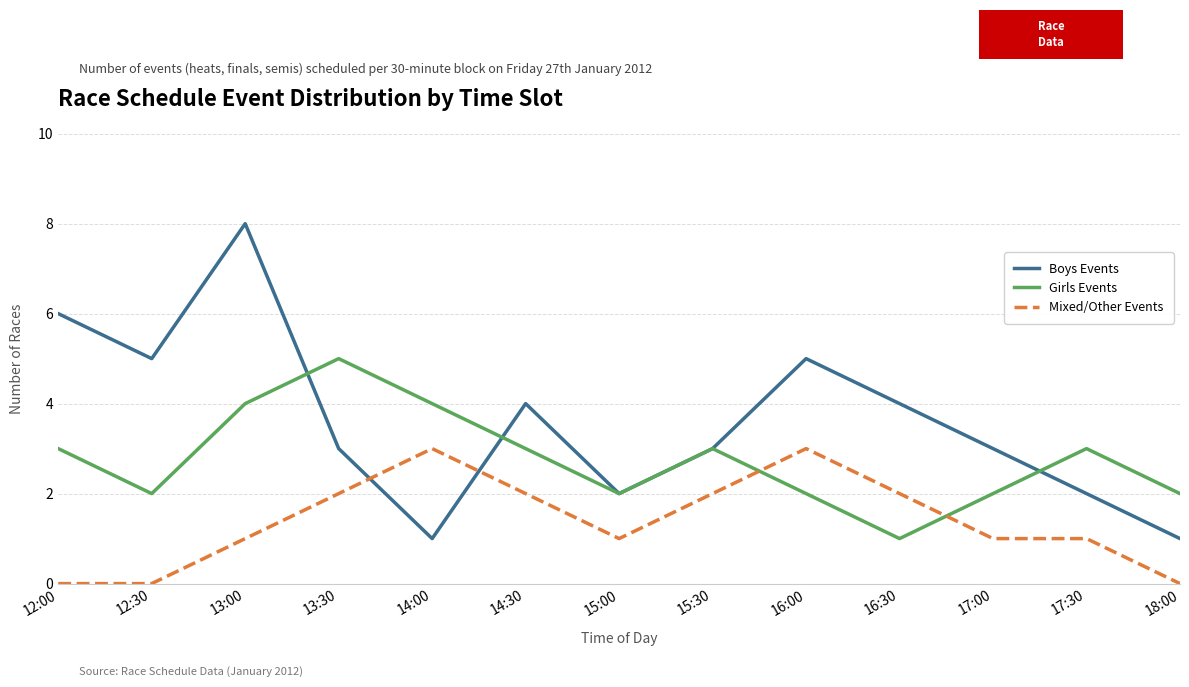

What is the maximum value shown in the chart?

8